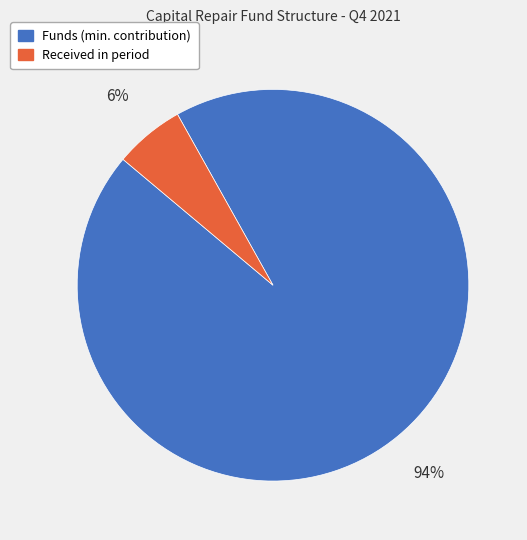

To the nearest percent, what is the average slice percentage?

50%